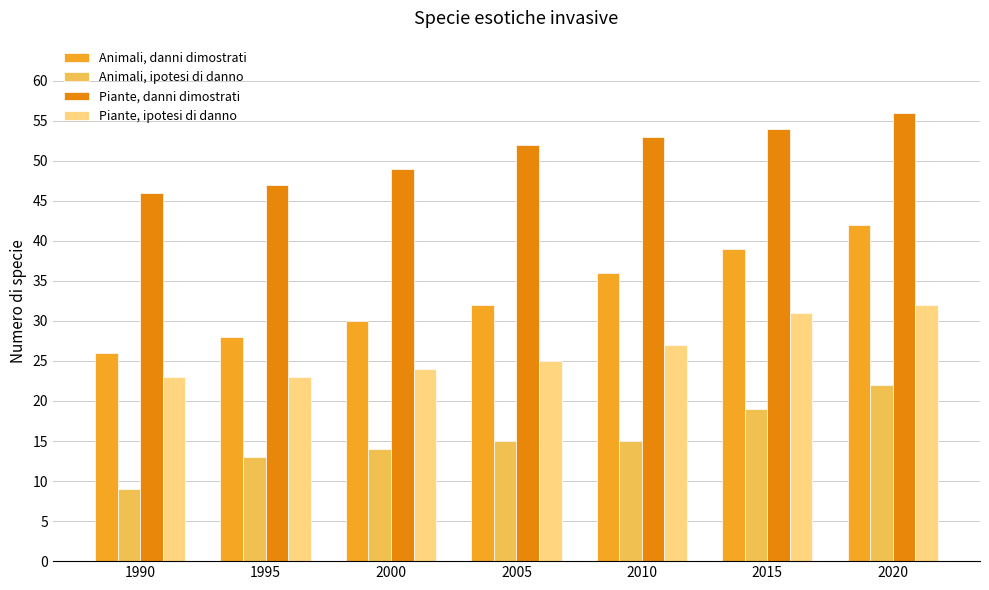

What is the maximum value for Animali, ipotesi di danno?

22